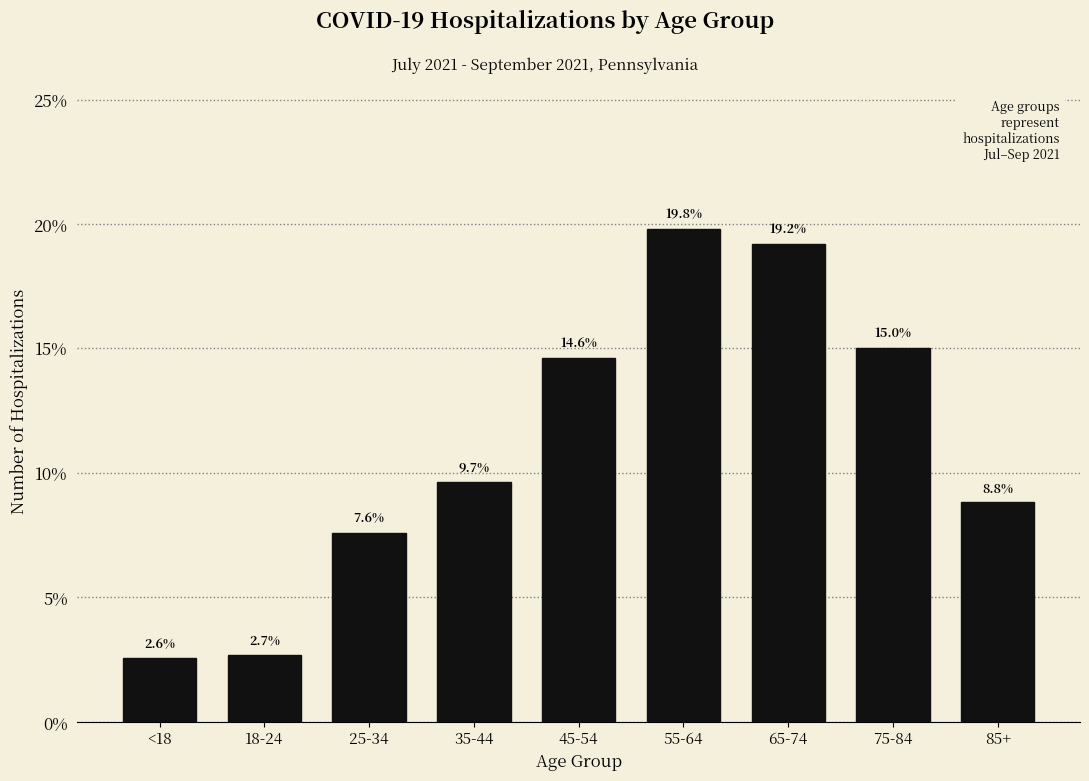

Reading left to right, list all the values displayed in this chart.

2.6	2.7	7.6	9.7	14.6	19.8	19.2	15.0	8.8